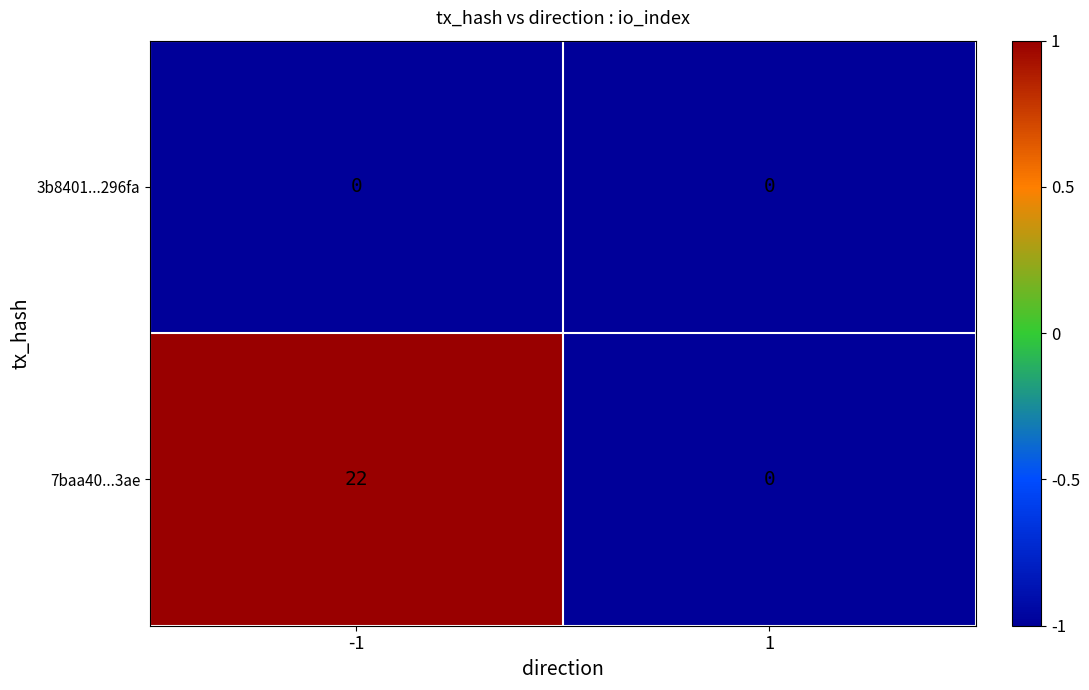

List the series in order of their peak value, lowest first.

3b8401...296fa, 7baa40...3ae